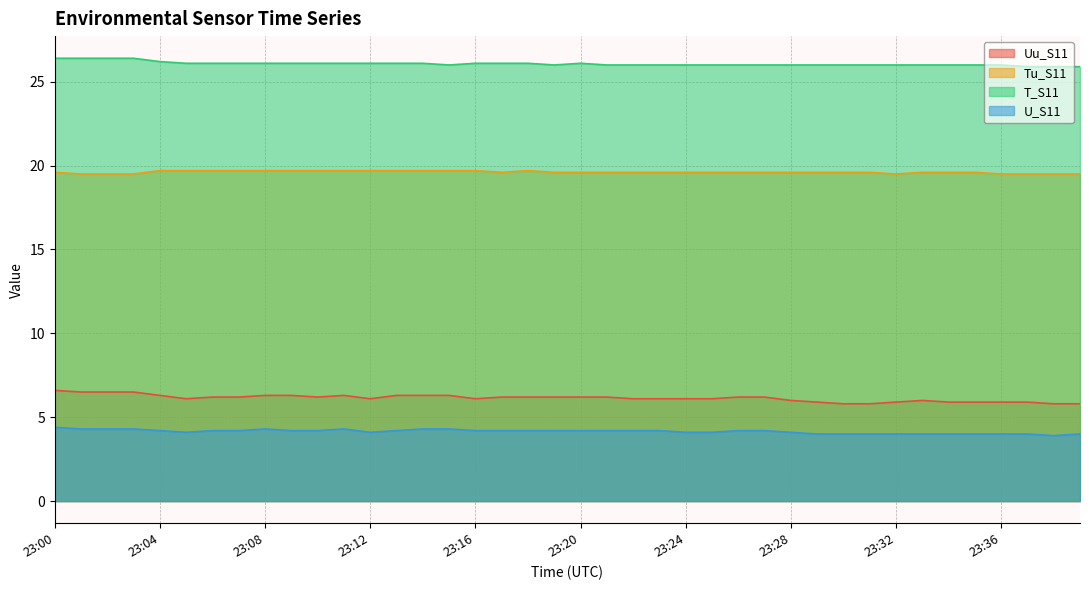

At which category does Tu_S11 reach its first local peak?

23:18